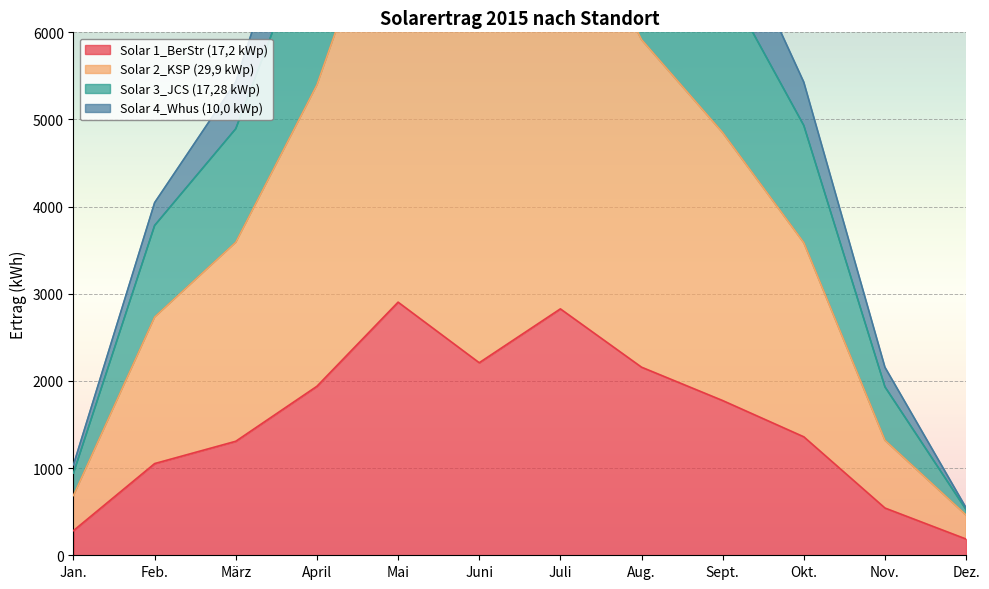

True or false: Solar 1_BerStr (17,2 kWp) has a value of 1775 at Sept..

True